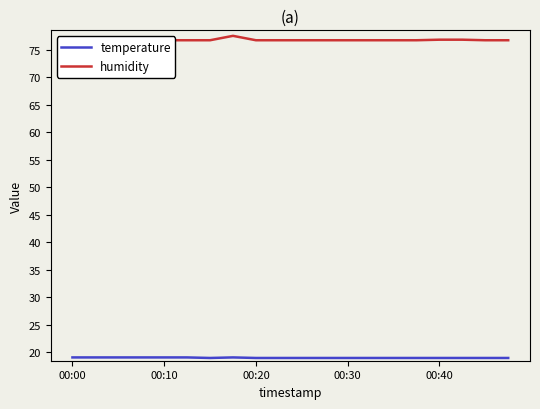

What is the difference between the humidity values at 12 and 17?

0.1